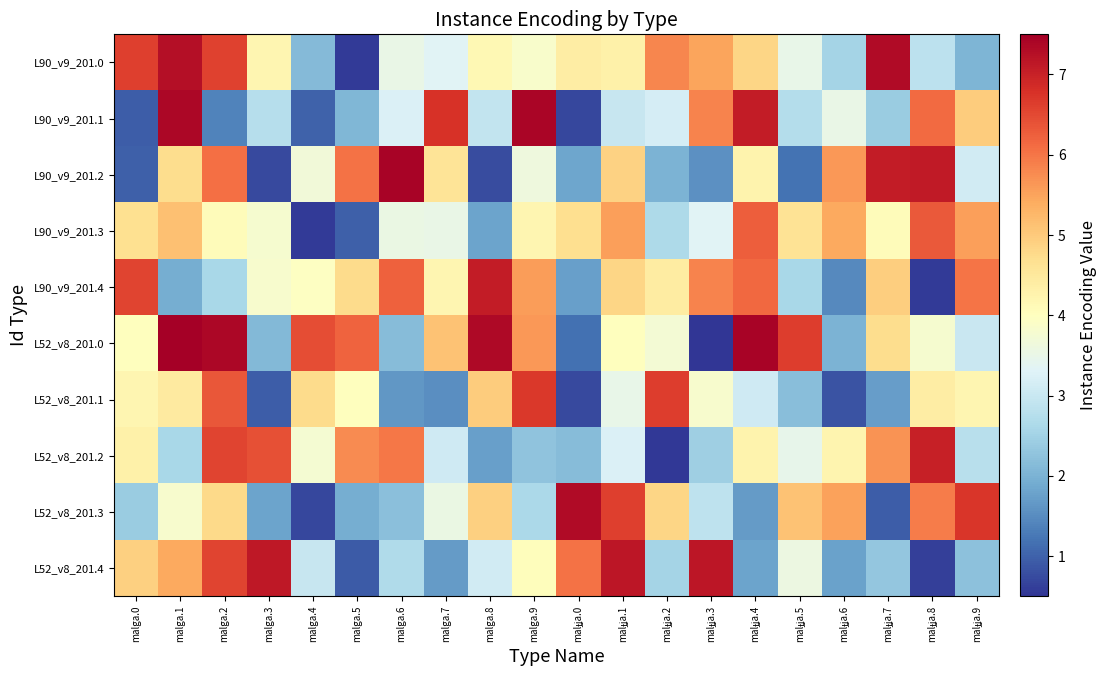

At which category does the chart reach its minimum across all series?

malɟʝa.3